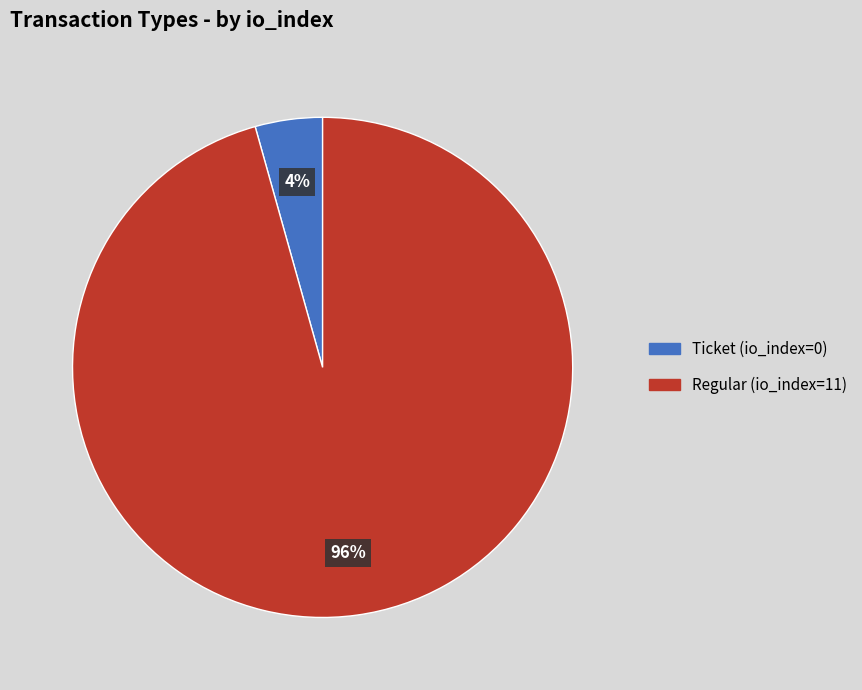

Which slice is the smallest?

Ticket (io_index=0)